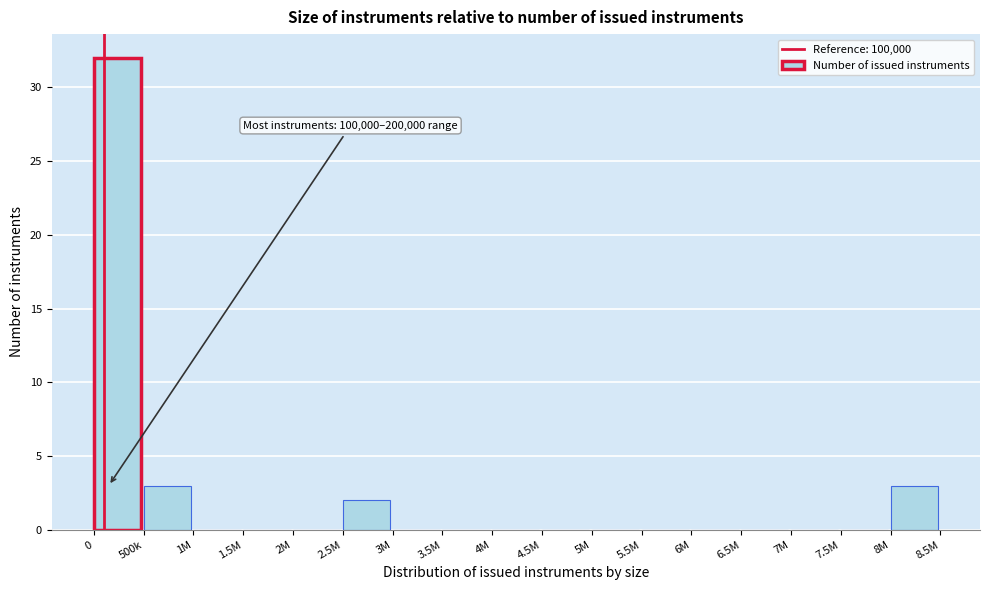

Reading left to right, extract all data points from this chart.

0=32	500k=3	1M=0	1.5M=0	2M=0	2.5M=2	3M=0	3.5M=0	4M=0	4.5M=0	5M=0	5.5M=0	6M=0	6.5M=0	7M=0	7.5M=0	8M=3